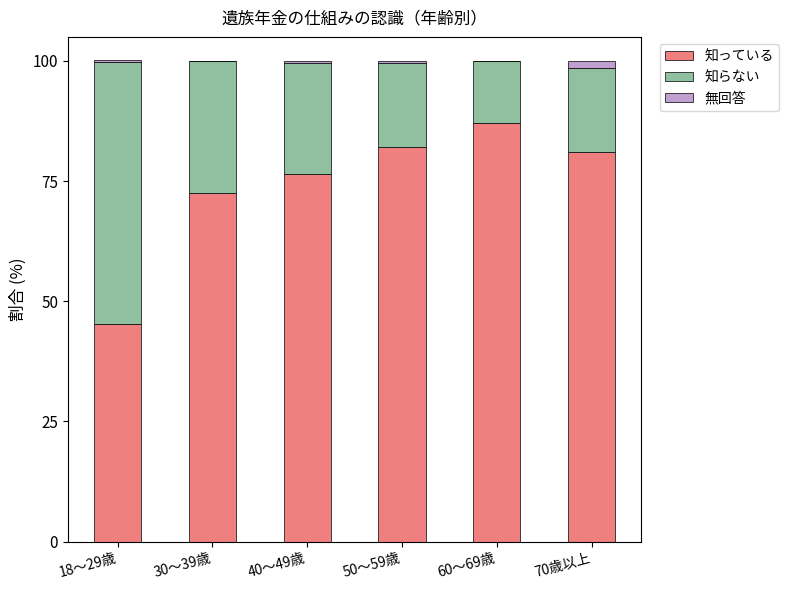

What is the highest value of the 知っている series?

87.0